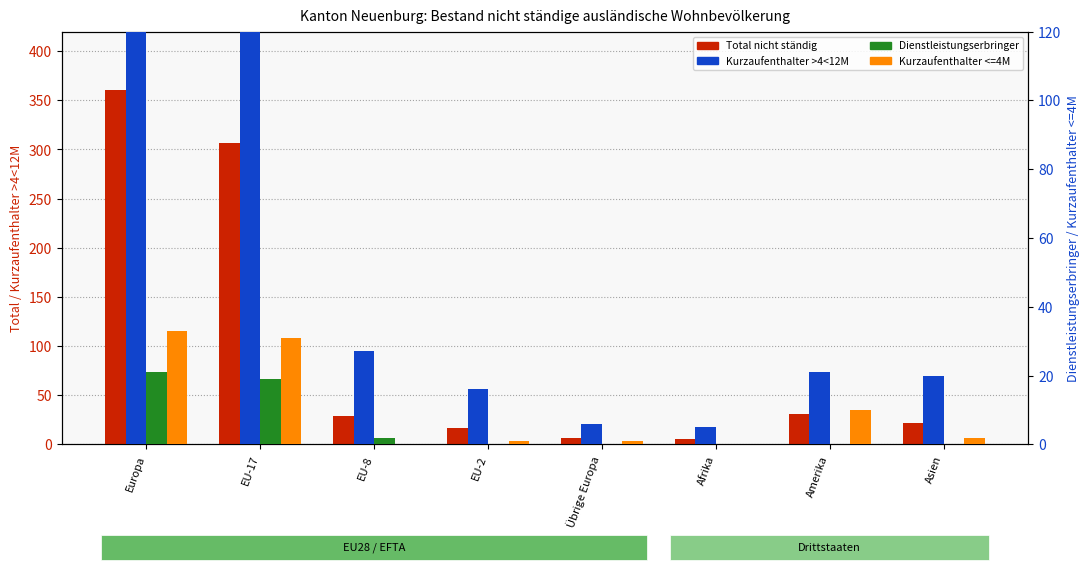

How many groups of bars are there?

8